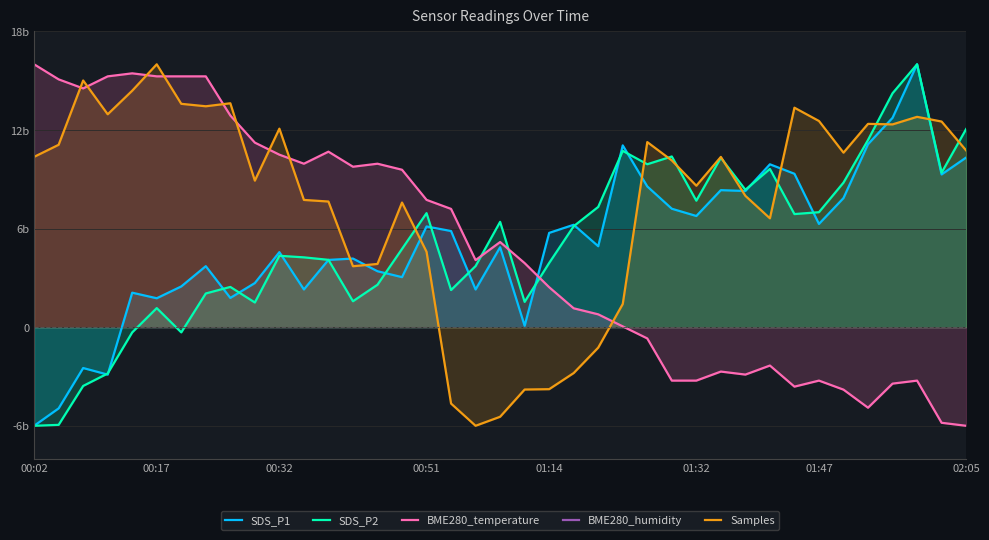

True or false: SDS_P1 and Samples cross at least once.

True